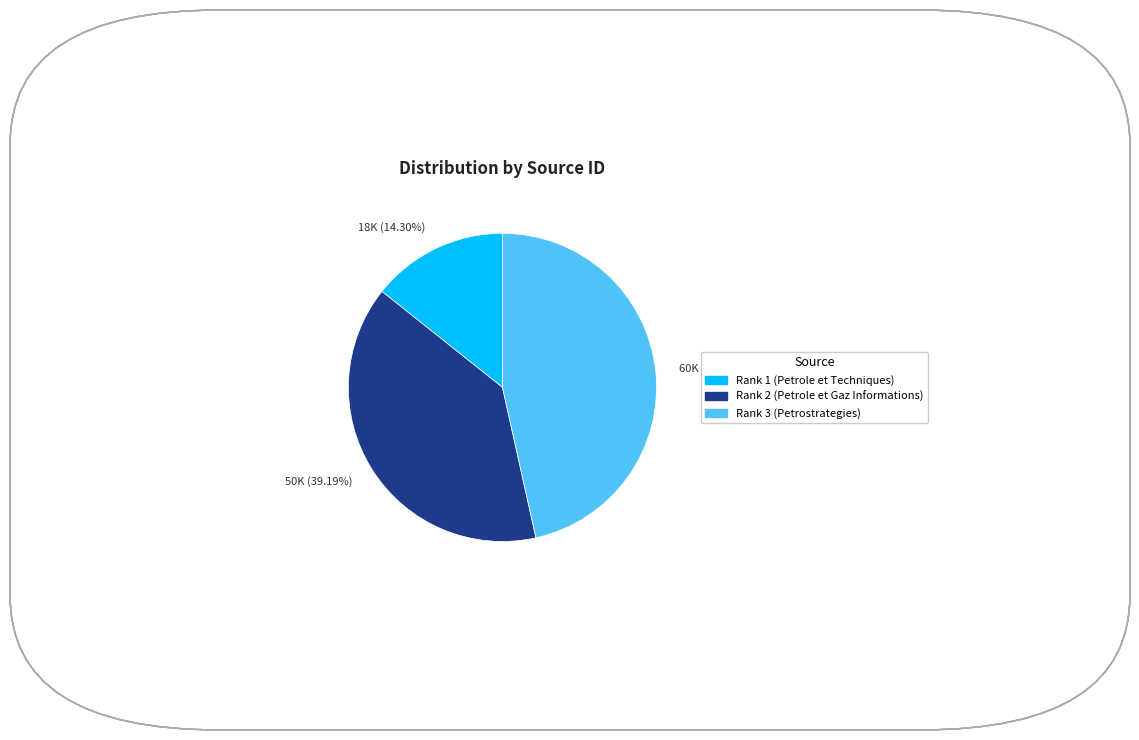

Do 50K (39.19%) and 18K (14.30%) together represent more than half of the pie?

Yes